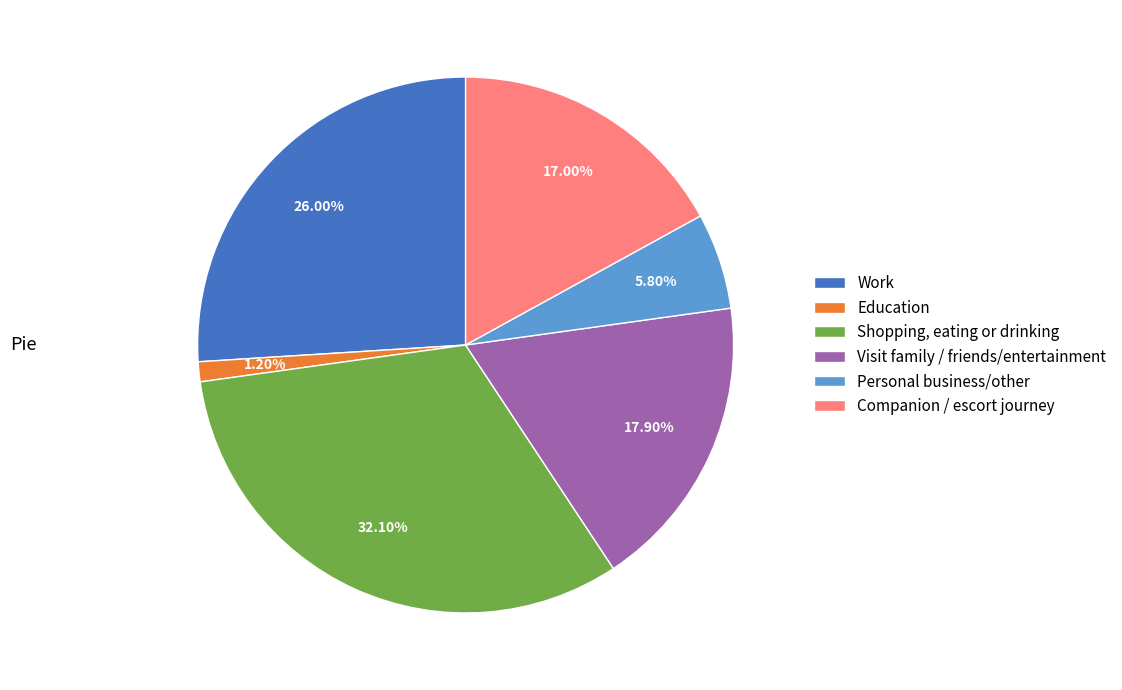

Between Work and Personal business/other, which is larger?

Work